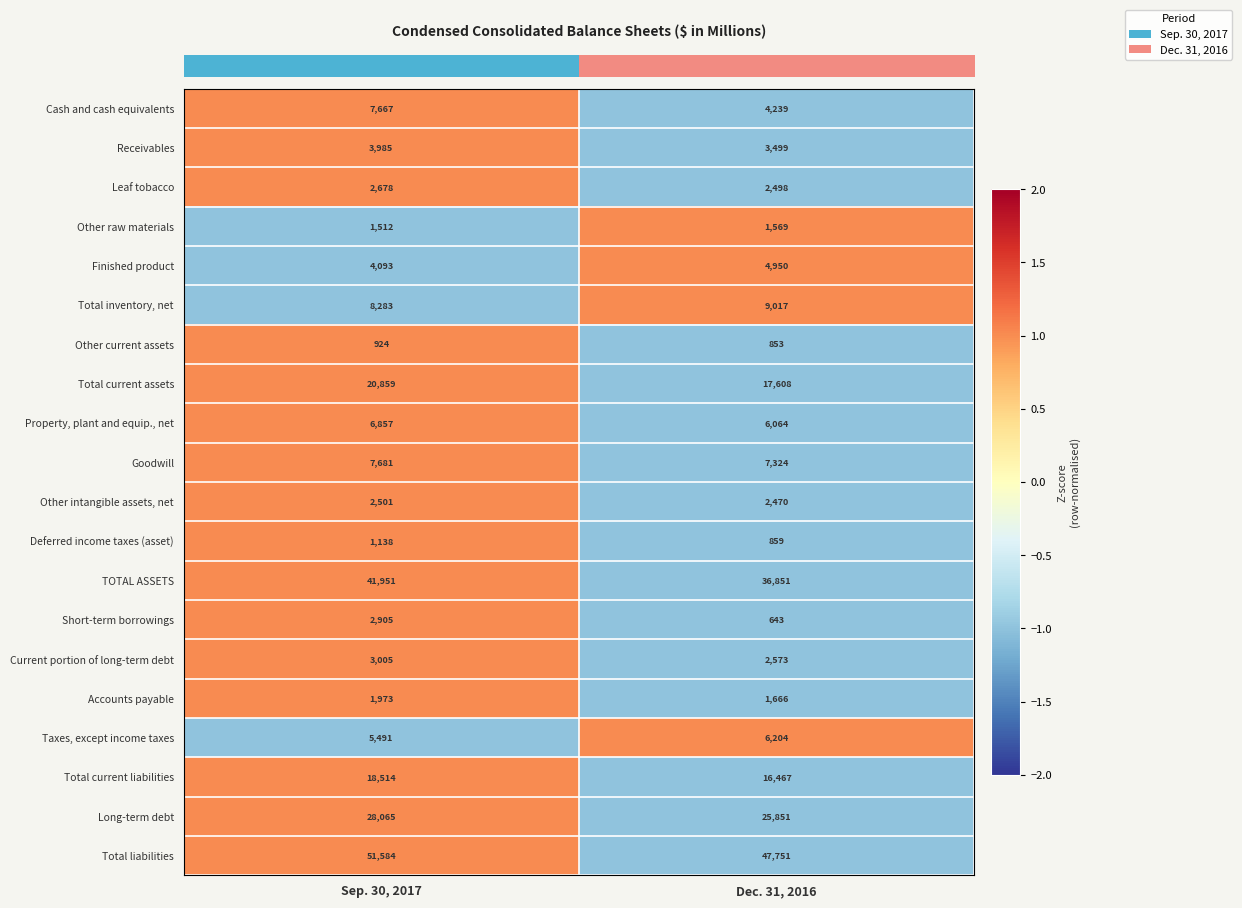

What is the difference between the maximum and minimum values in the Other current assets series?

71